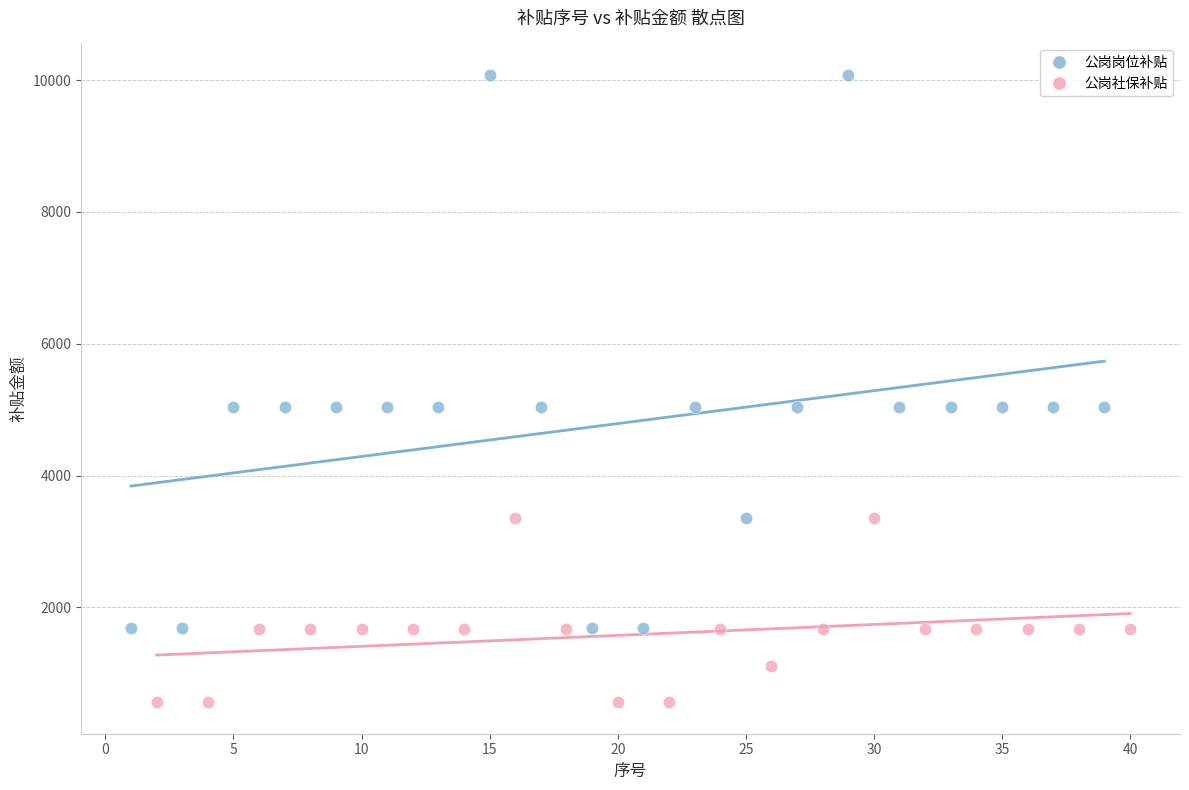

Which series contains the highest Y value?

公岗岗位补贴